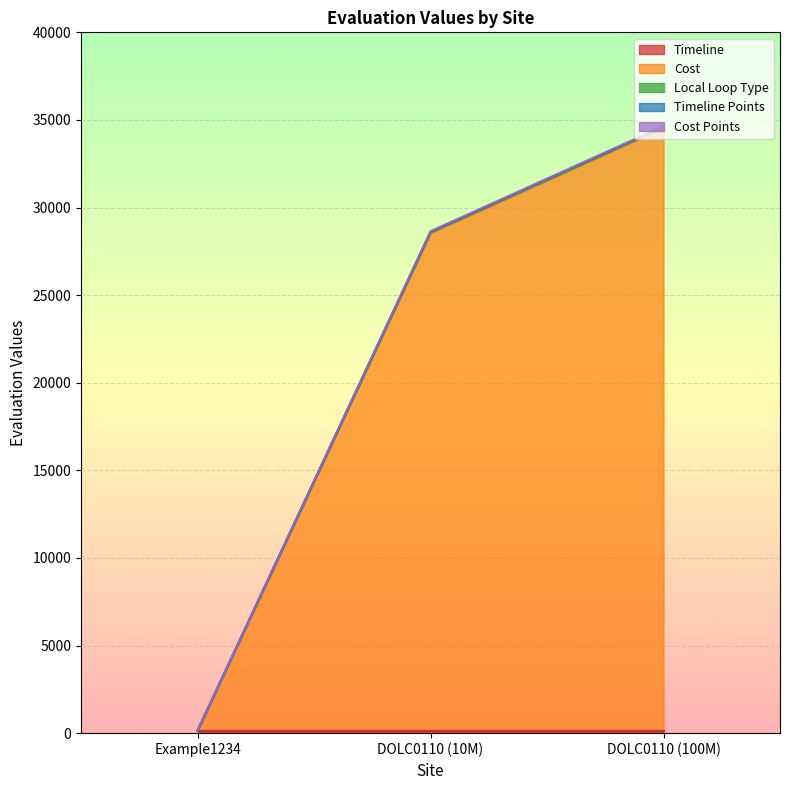

What is the sum of the Cost values at Example1234 and DOLC0110 (10M)?

28700